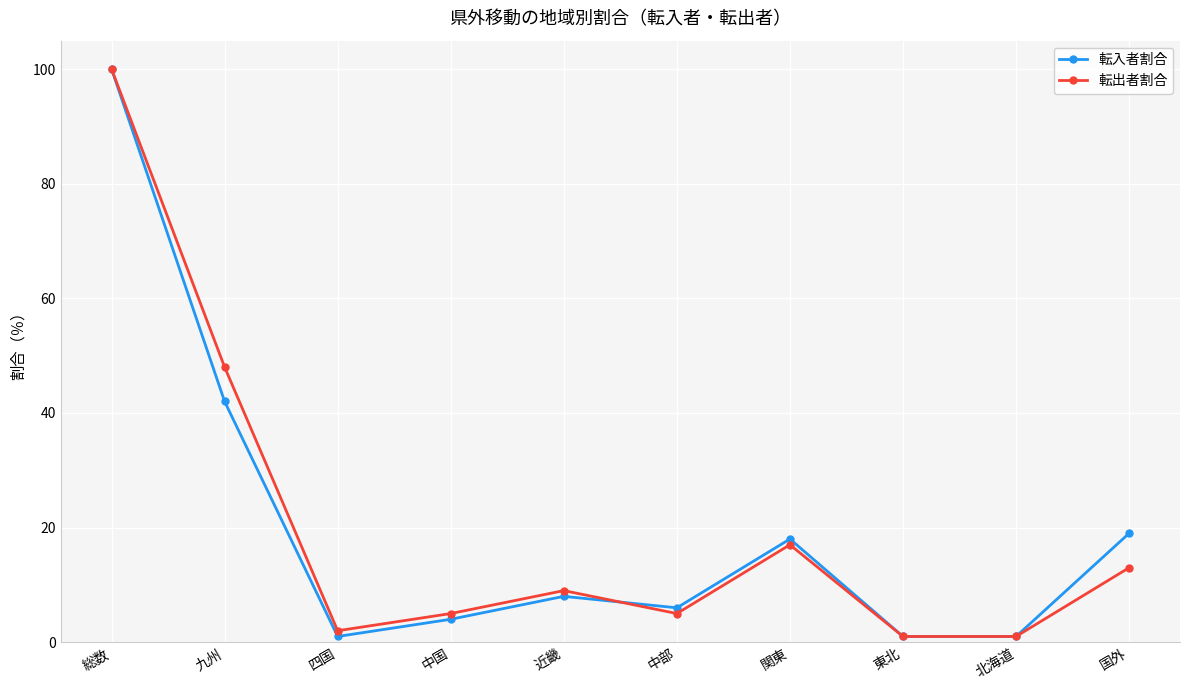

At which label does 転入者割合 reach its peak?

総数